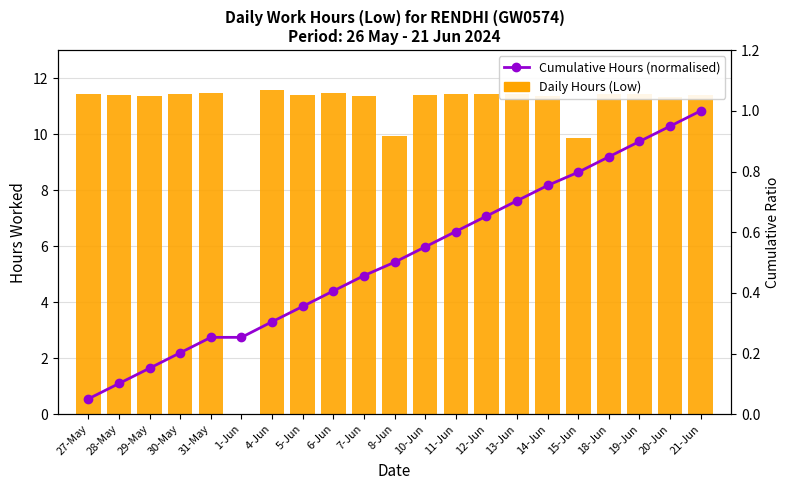

At which category does the chart reach its peak across all series?

4-Jun